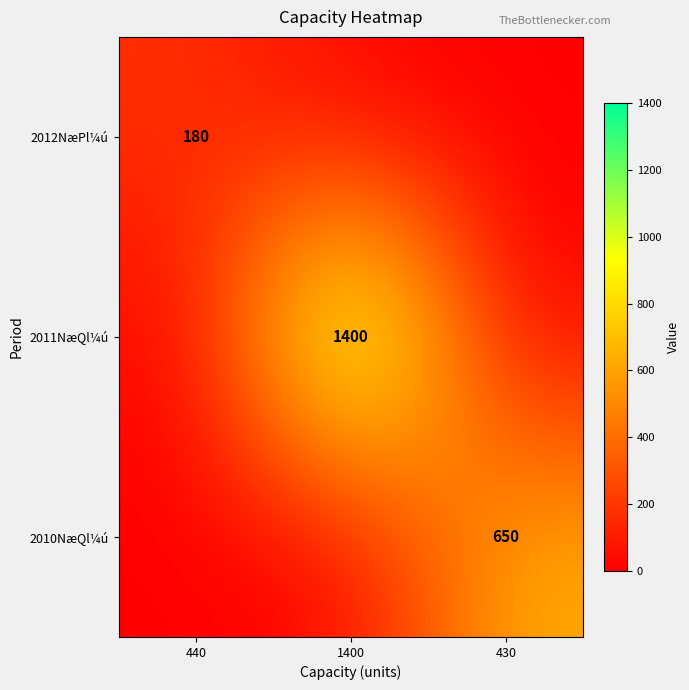

Is it true that 2010NæQl¼ú equals 275 at 430?

False